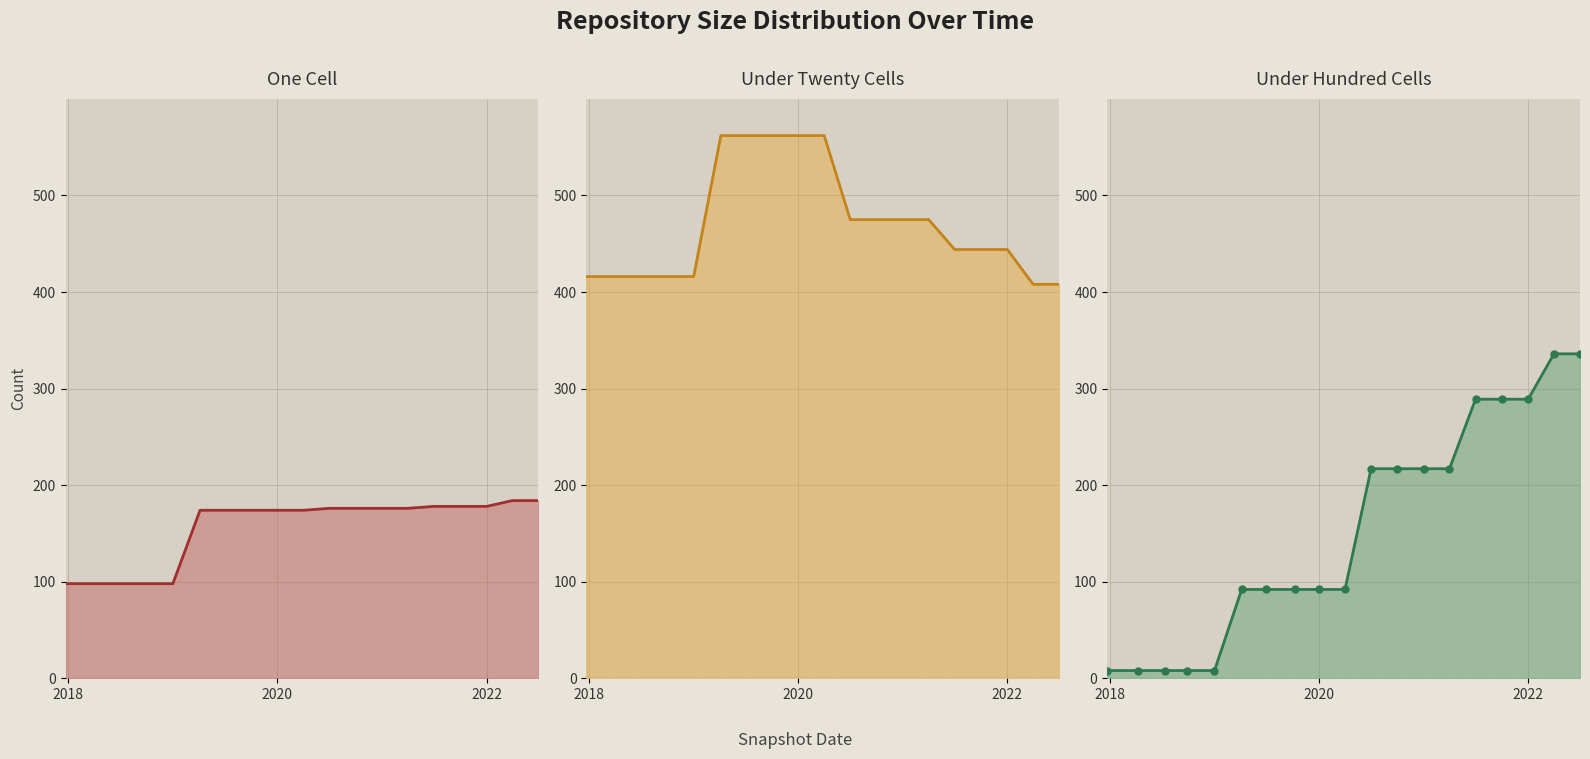

What is the difference between the maximum and minimum values in the one_cell series?

86